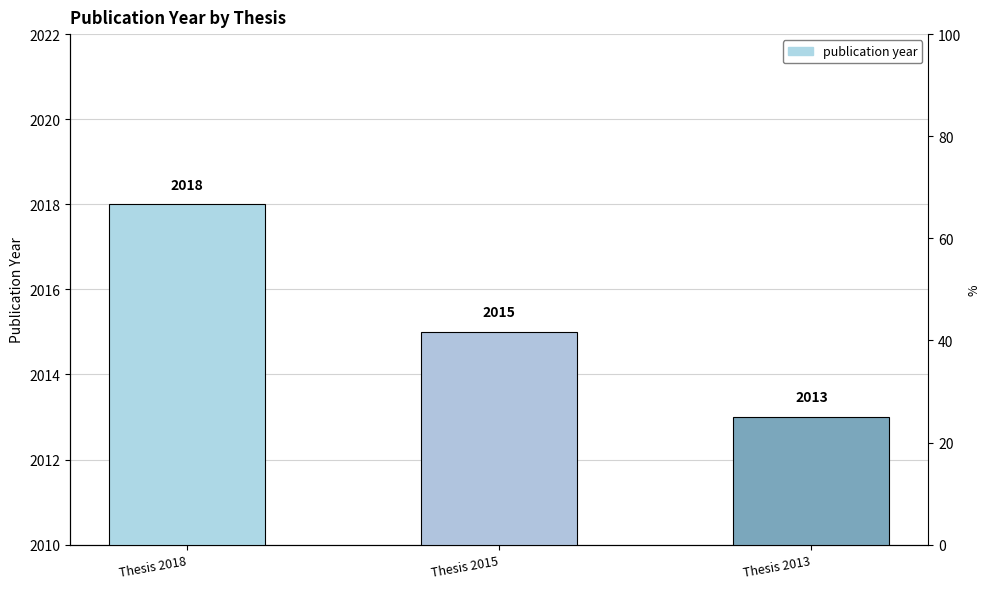

List the labels in order of value, largest first.

Thesis 2018, Thesis 2015, Thesis 2013